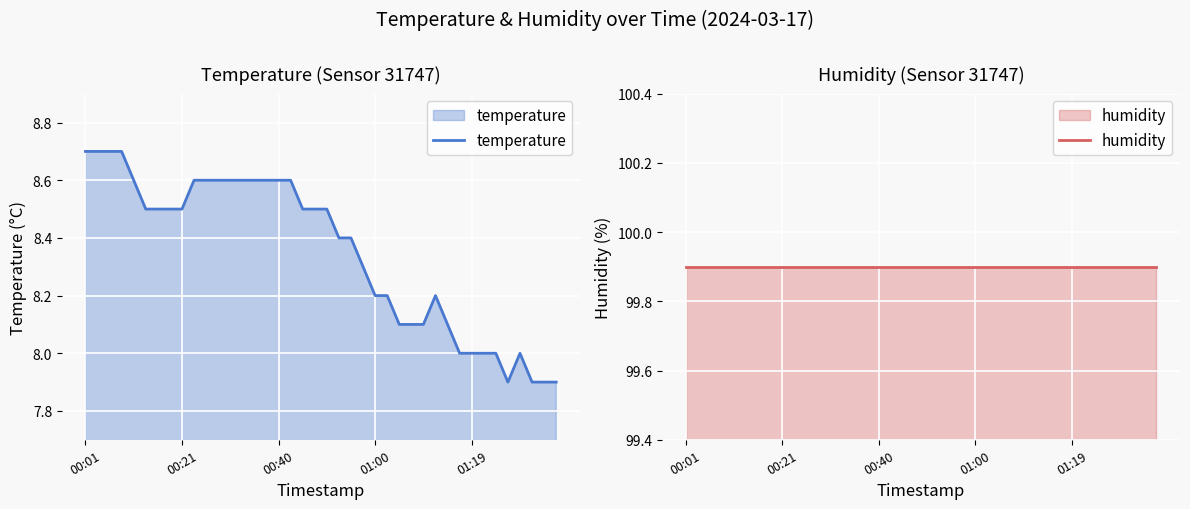

What is the maximum value shown in the chart?

99.9